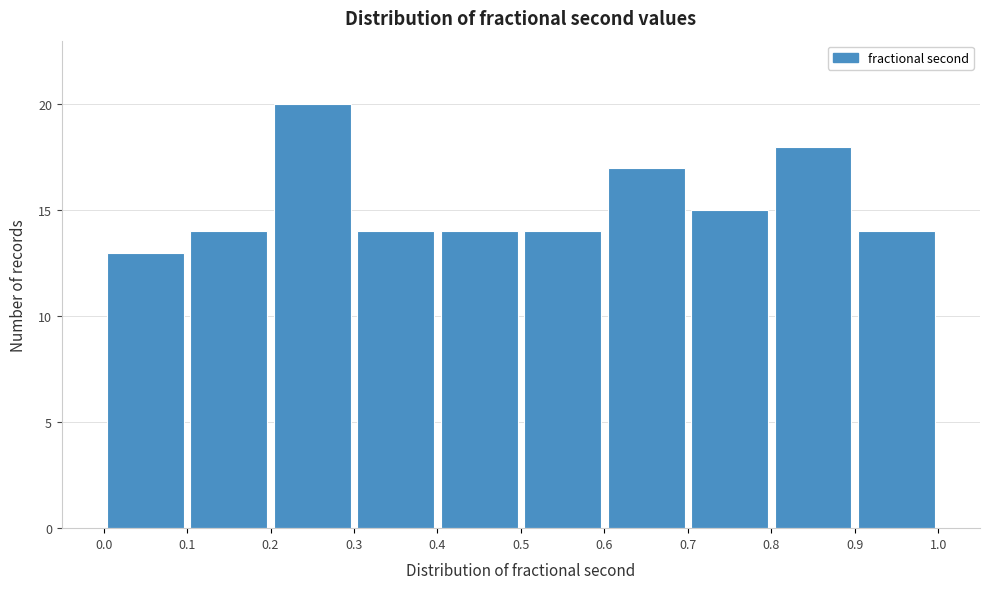

Reading left to right, list every bar in this chart as the range it spans on the x-axis followed by its height. The values are not printed on the chart, so give them approximately, as read against the axis.

0.0 to 0.1: 13
0.1 to 0.2: 14
0.2 to 0.3: 20
0.3 to 0.4: 14
0.4 to 0.5: 14
0.5 to 0.6: 14
0.6 to 0.7: 17
0.7 to 0.8: 15
0.8 to 0.9: 18
0.9 to 1.0: 14